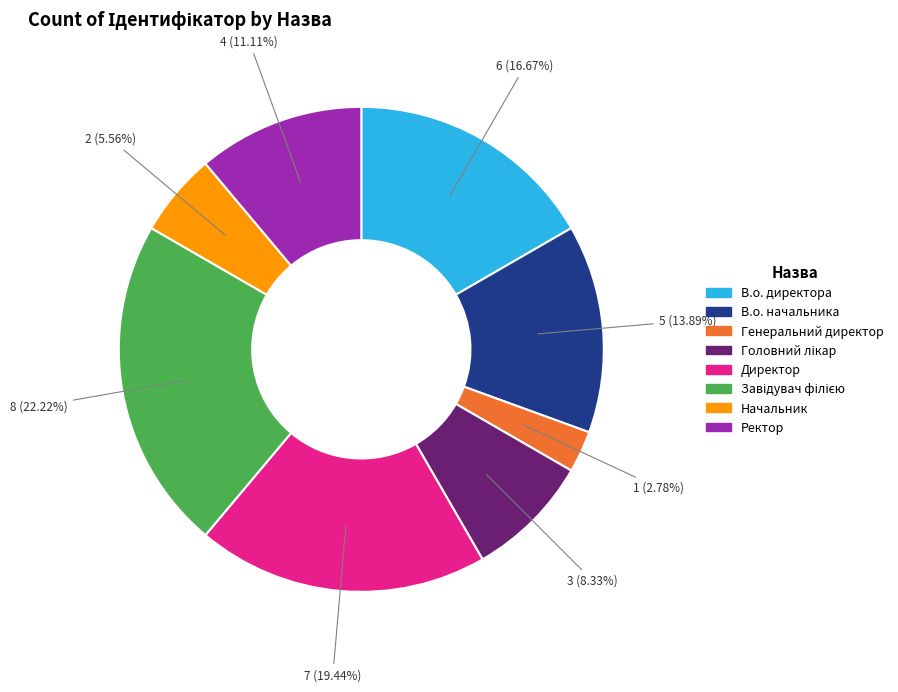

Which slice is the smallest?

Генеральний директор